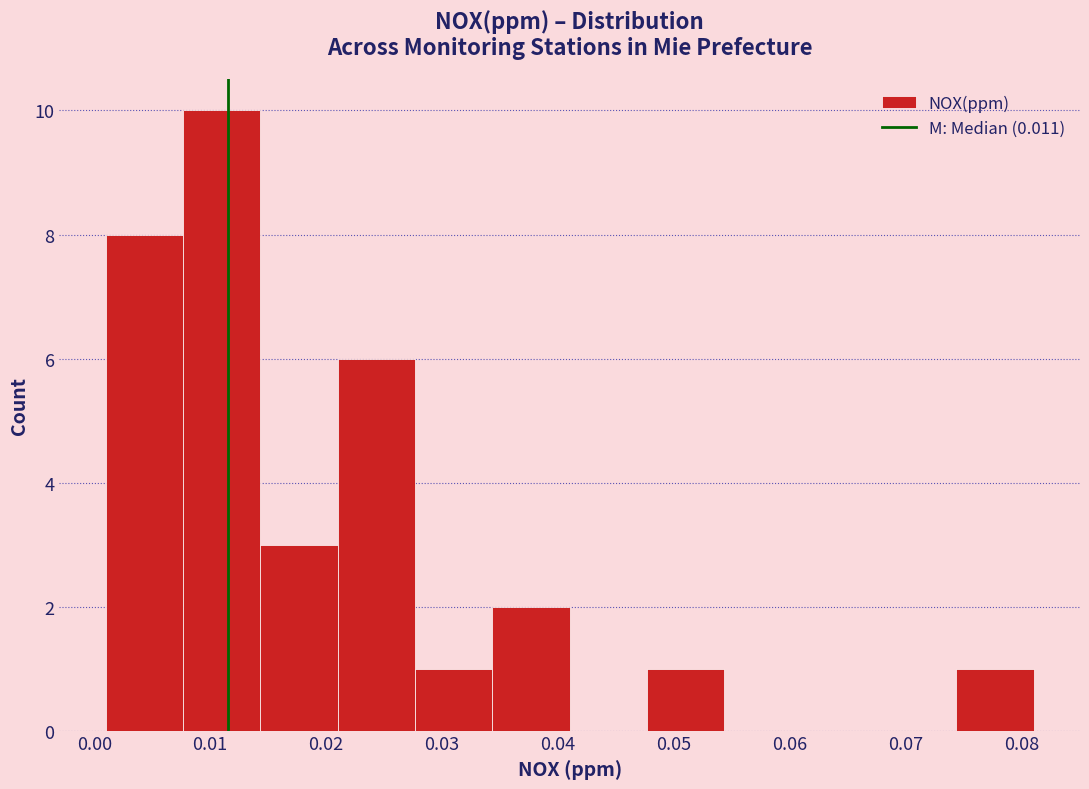

How tall is the bar that spans 0.008 to 0.014 on the x-axis? Neither the bar edges nor the heights are printed on the chart, so give them approximately, as read against the axes.

10